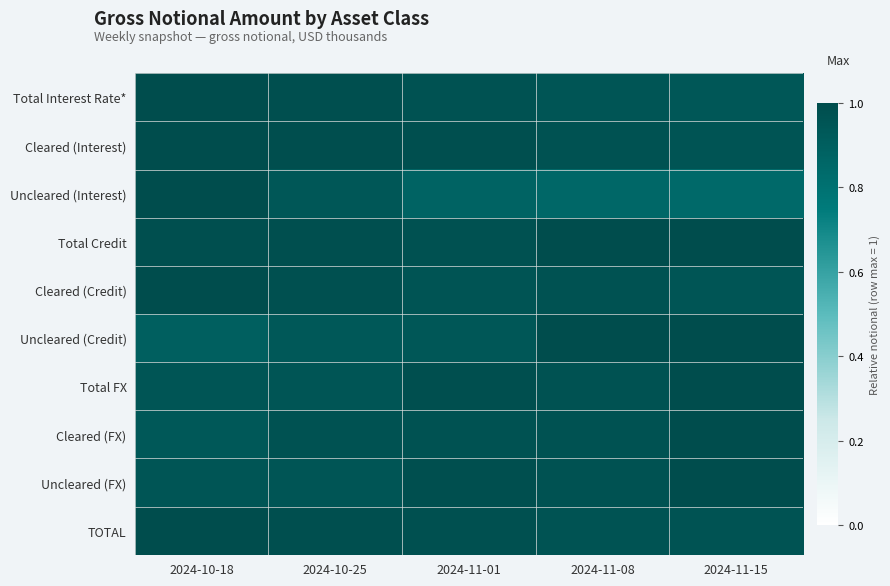

Reading left to right, extract all data points from this chart.

Total Interest Rate*: 2024-10-18=1.0	2024-10-25=1.0	2024-11-01=1.0	2024-11-08=0.9	2024-11-15=0.9
Cleared (Interest): 2024-10-18=1.0	2024-10-25=1.0	2024-11-01=1.0	2024-11-08=1.0	2024-11-15=1.0
Uncleared (Interest): 2024-10-18=1.0	2024-10-25=0.9	2024-11-01=0.9	2024-11-08=0.9	2024-11-15=0.8
Total Credit: 2024-10-18=1.0	2024-10-25=1.0	2024-11-01=1.0	2024-11-08=1.0	2024-11-15=1.0
Cleared (Credit): 2024-10-18=1.0	2024-10-25=1.0	2024-11-01=1.0	2024-11-08=1.0	2024-11-15=1.0
Uncleared (Credit): 2024-10-18=0.9	2024-10-25=0.9	2024-11-01=0.9	2024-11-08=1.0	2024-11-15=1.0
Total FX: 2024-10-18=1.0	2024-10-25=1.0	2024-11-01=1.0	2024-11-08=1.0	2024-11-15=1.0
Cleared (FX): 2024-10-18=0.9	2024-10-25=1.0	2024-11-01=1.0	2024-11-08=1.0	2024-11-15=1.0
Uncleared (FX): 2024-10-18=1.0	2024-10-25=1.0	2024-11-01=1.0	2024-11-08=1.0	2024-11-15=1.0
TOTAL: 2024-10-18=1.0	2024-10-25=1.0	2024-11-01=1.0	2024-11-08=1.0	2024-11-15=1.0